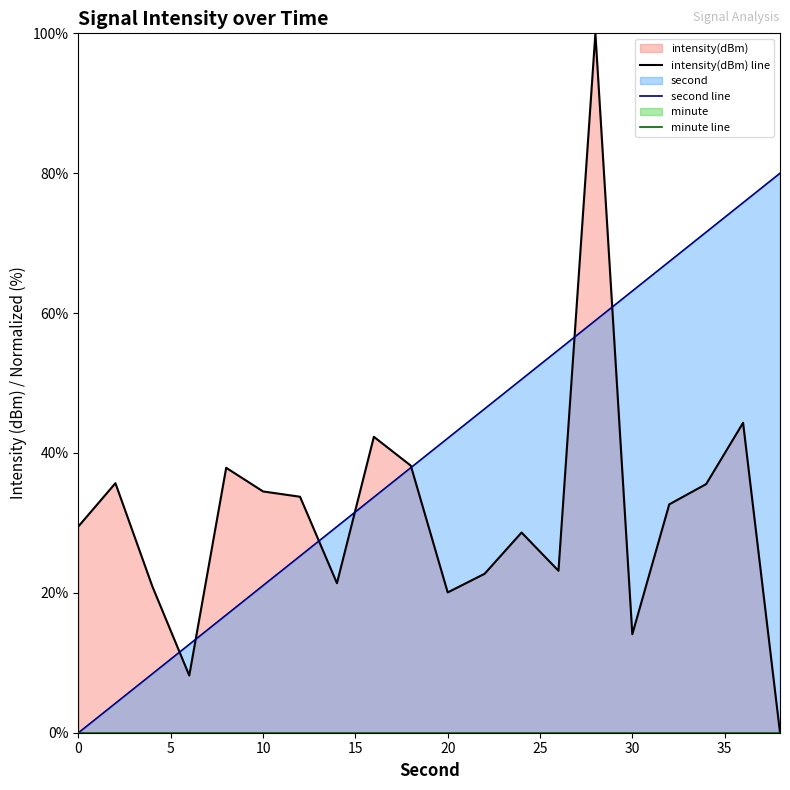

Reading left to right, extract all data points from this chart.

intensity(dBm): 29.5	35.7	20.9	8.2	37.9	34.5	33.7	21.4	42.3	38.2	20.1	22.7	28.6	23.2	100.0	14.1	32.7	35.6	44.3	0.0
second: 0.0	4.2	8.4	12.6	16.8	21.1	25.3	29.5	33.7	37.9	42.1	46.3	50.5	54.7	58.9	63.2	67.4	71.6	75.8	80.0